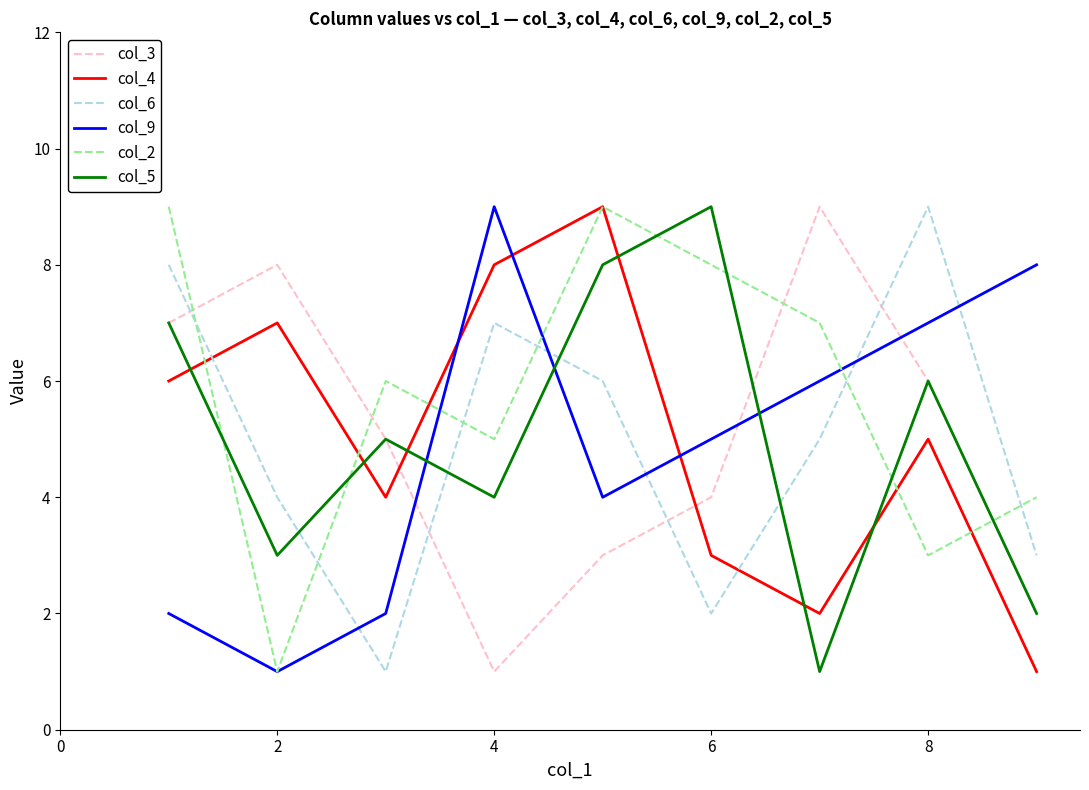

Which series has the largest total across all categories?

col_2